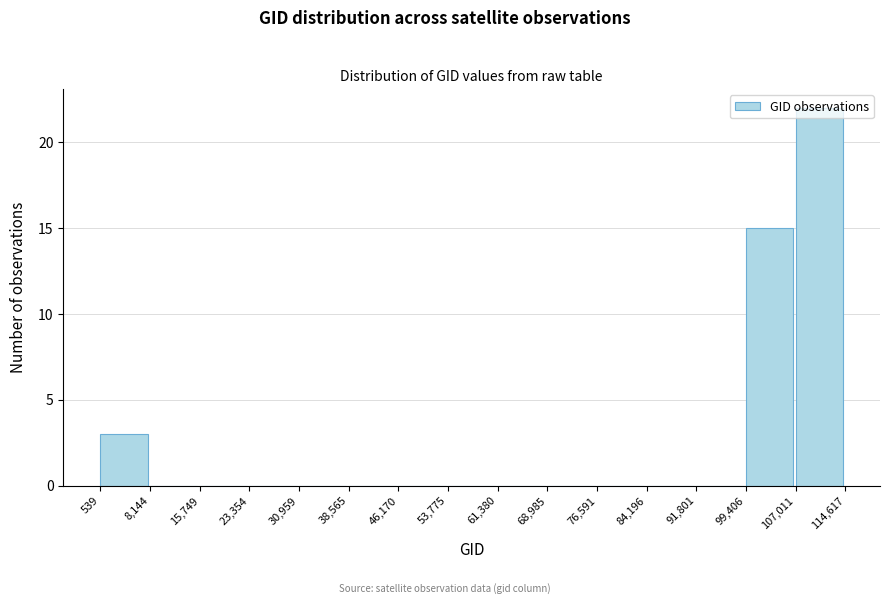

Reading left to right, transcribe this chart: for each bar, give the range it covers on the x-axis and its height. The values are not printed on the chart, so give them approximately, as read against the axis.

539 to 8,144: 3
8,144 to 15,749: 0
15,749 to 23,354: 0
23,354 to 30,959: 0
30,959 to 38,565: 0
38,565 to 46,170: 0
46,170 to 53,775: 0
53,775 to 61,380: 0
61,380 to 68,985: 0
68,985 to 76,591: 0
76,591 to 84,196: 0
84,196 to 91,801: 0
91,801 to 99,406: 0
99,406 to 107,011: 15
107,011 to 114,617: 22